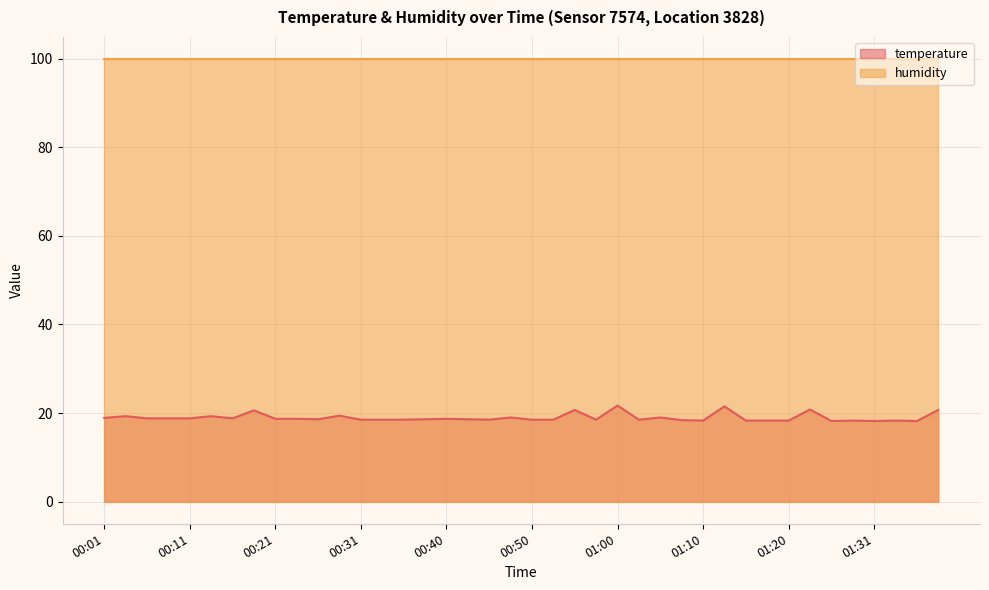

True or false: the data shows 18.7 at 00:40.

True